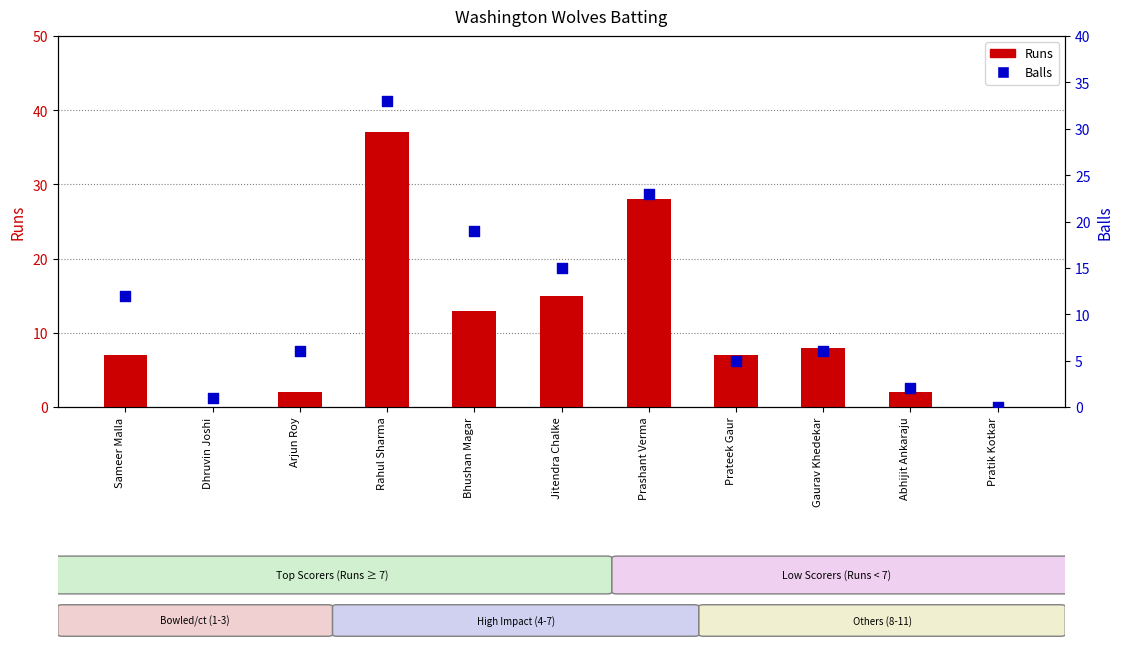

What is the total value across all series at Dhruvin Joshi?

1